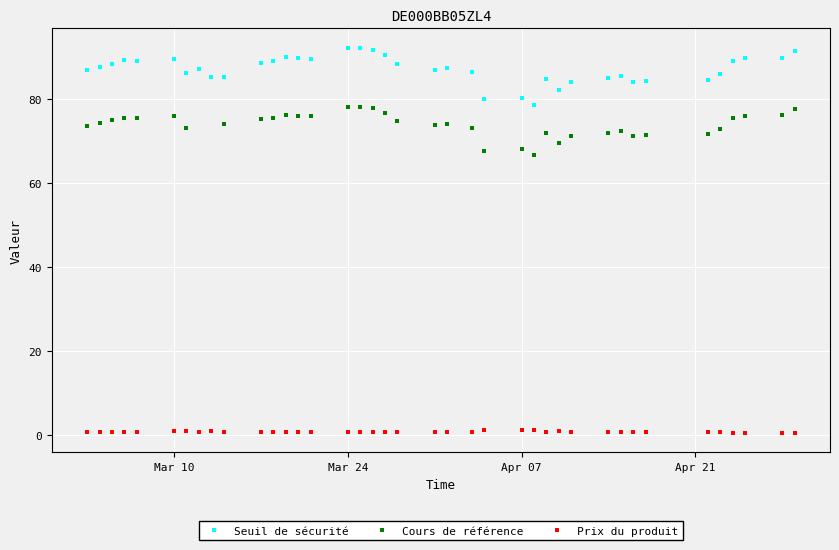

True or false: Prix du produit and Seuil de sécurité intersect in this chart.

False